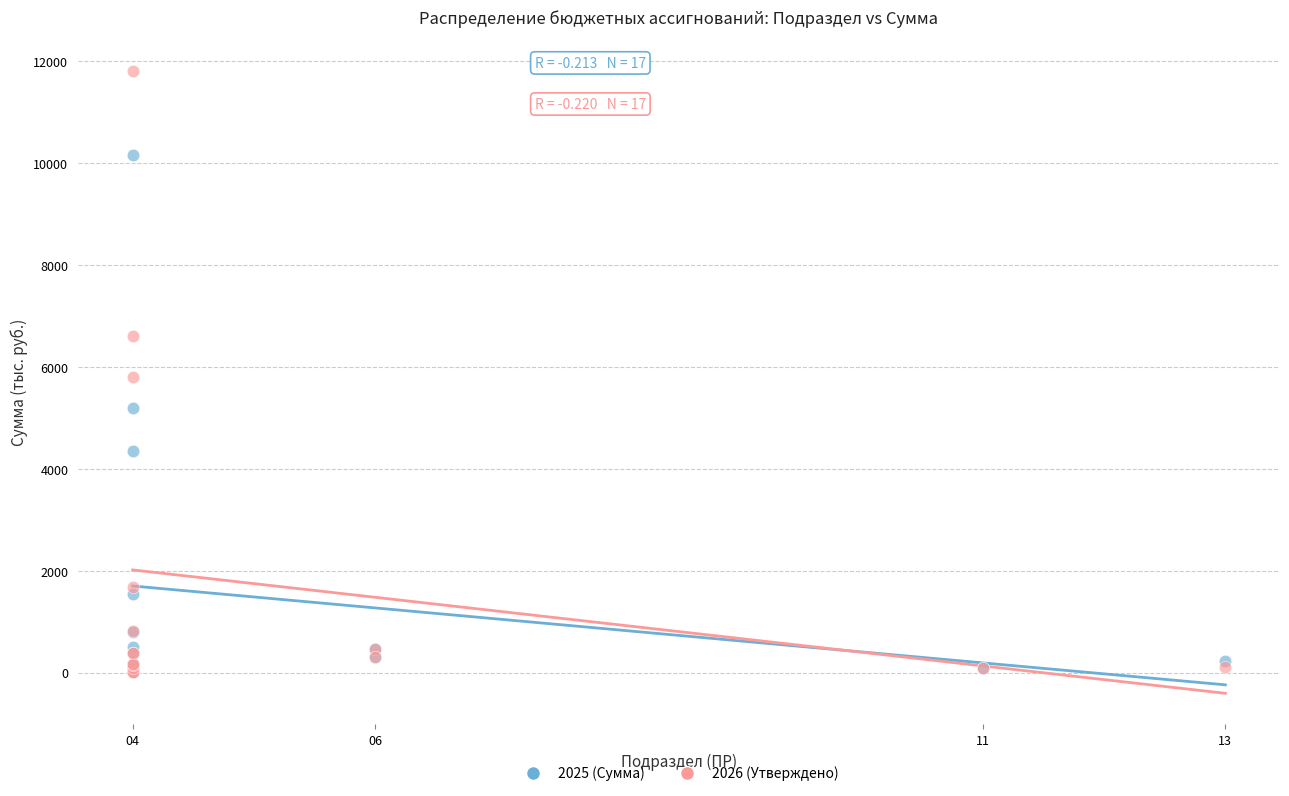

What are all the series names shown in the legend?

2025 (Сумма), 2026 (Утверждено)